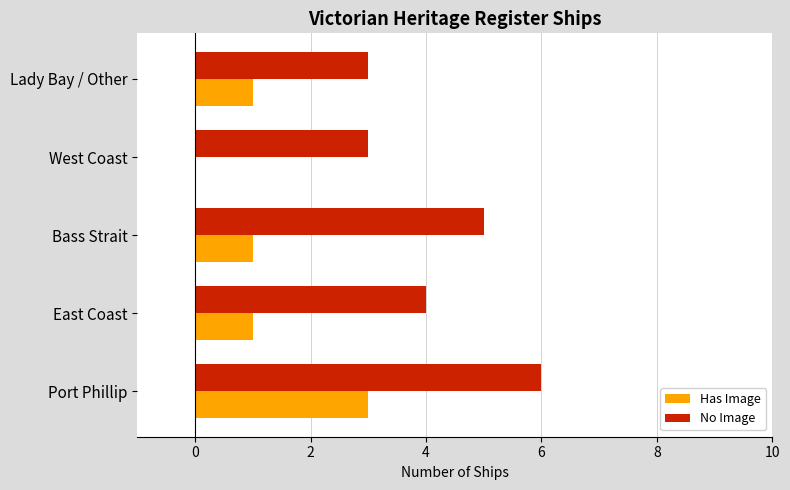

Is the value of No Image at Bass Strait greater than the value of Has Image at West Coast?

Yes